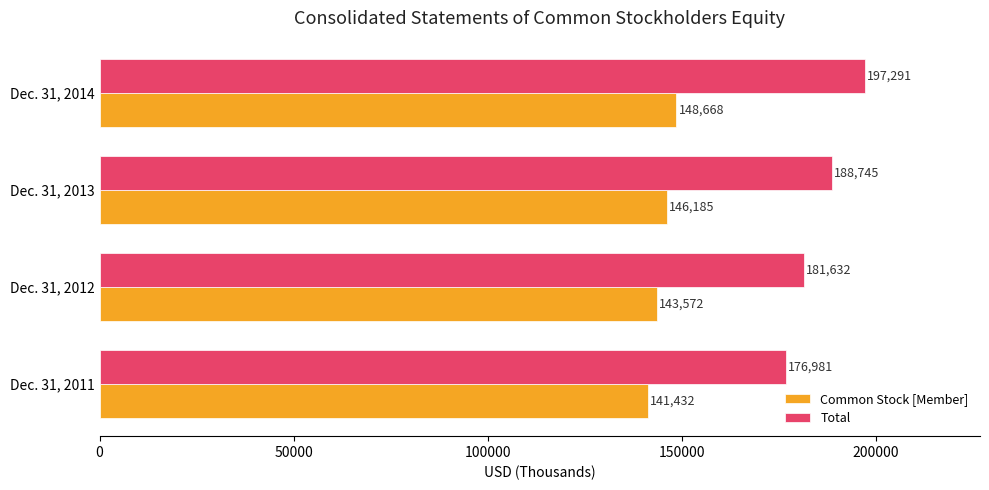

Which series changed the most between Dec. 31, 2012 and Dec. 31, 2013?

Total